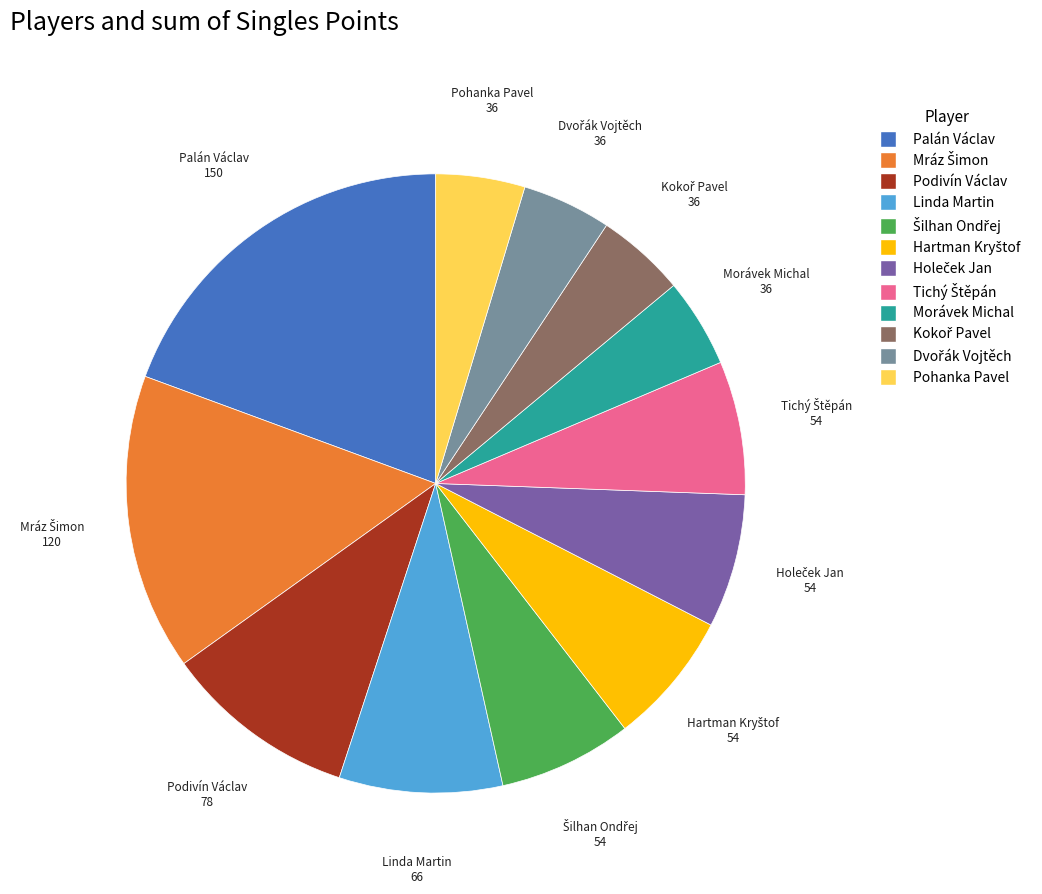

The Pohanka Pavel slice represents 5% of the pie. True or false?

True